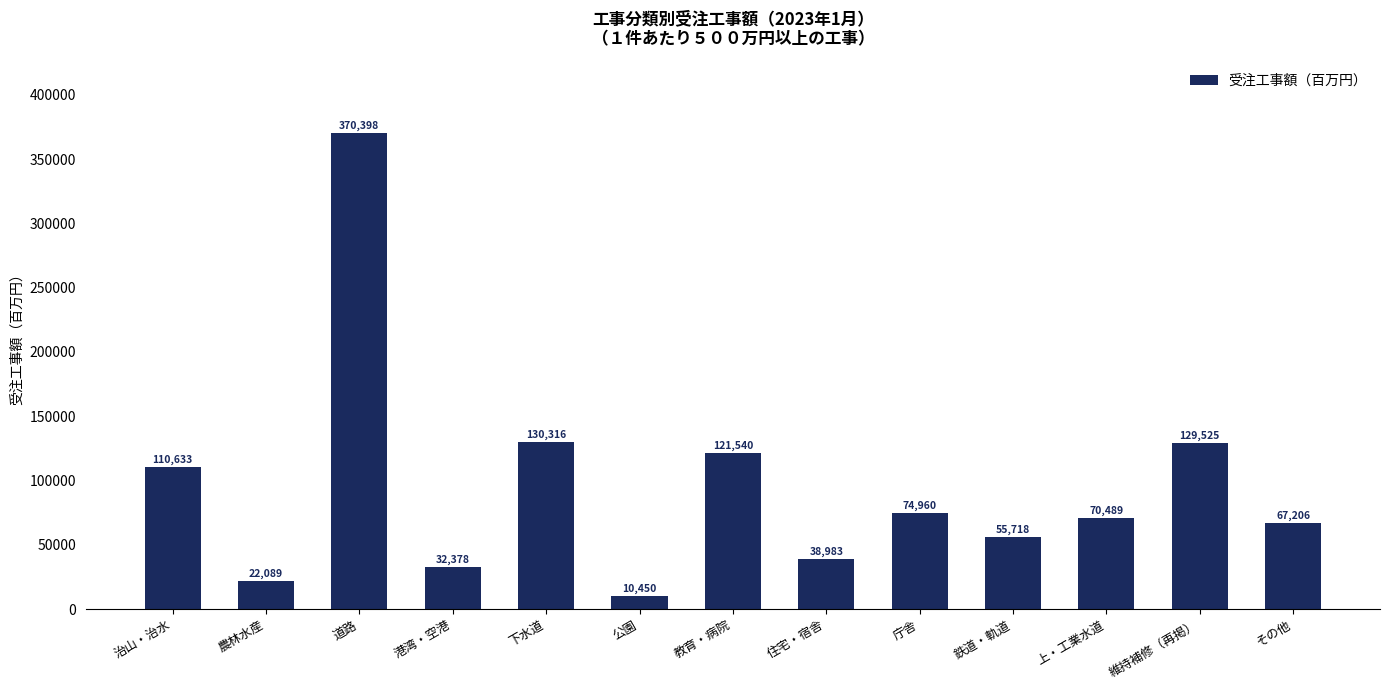

Between 港湾・空港 and 上・工業水道, which is larger?

上・工業水道